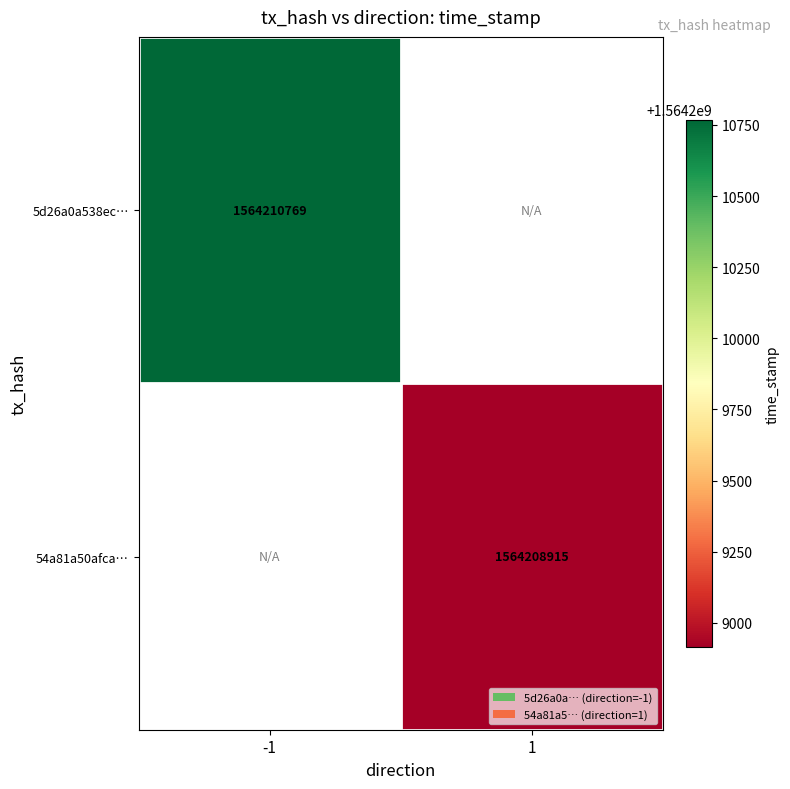

The 5d26a0a538ec… series shows 623419034 at -1. True or false?

False